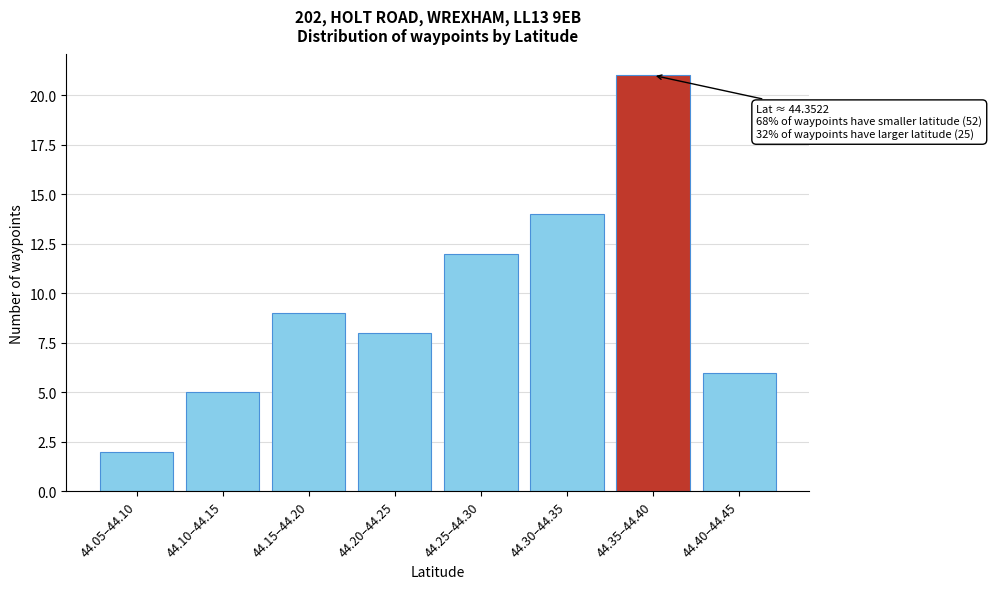

Reading right to left, what are all the values shown in this chart?

44.40–44.45=6	44.35–44.40=21	44.30–44.35=14	44.25–44.30=12	44.20–44.25=8	44.15–44.20=9	44.10–44.15=5	44.05–44.10=2